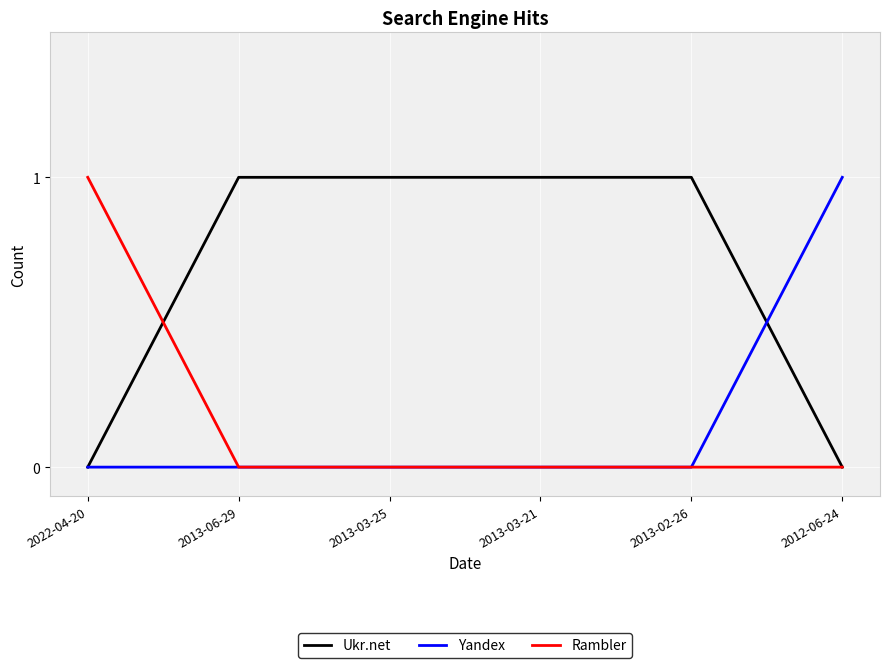

Which category has the highest value in the Rambler series?

2022-04-20